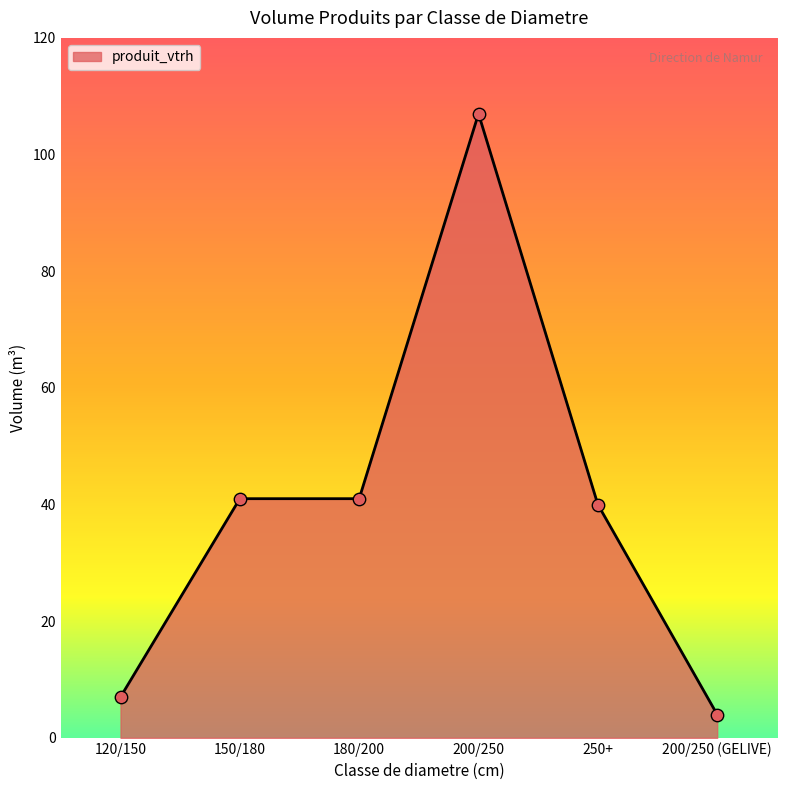

Approximately how many times larger is the value at 150/180 compared to 200/250 (GELIVE)?

10.2